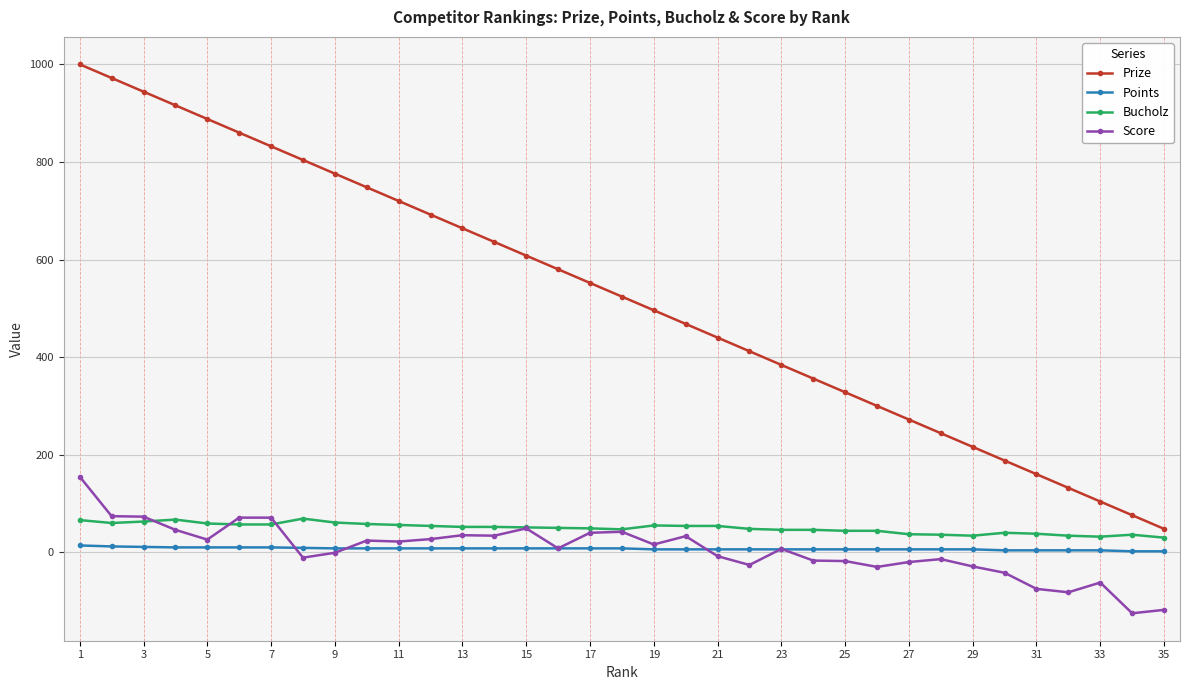

What are all the series names shown in the legend?

Prize, Points, Bucholz, Score